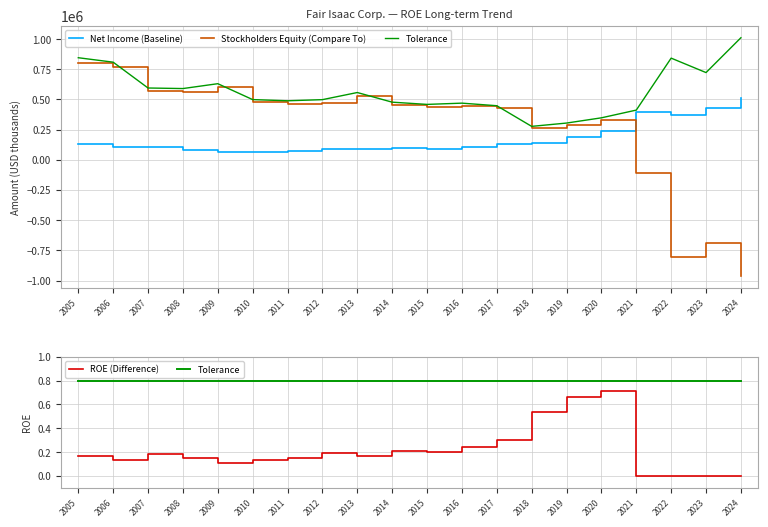

What is the value of the ROE (Difference) point at the 6th from the left?

0.1